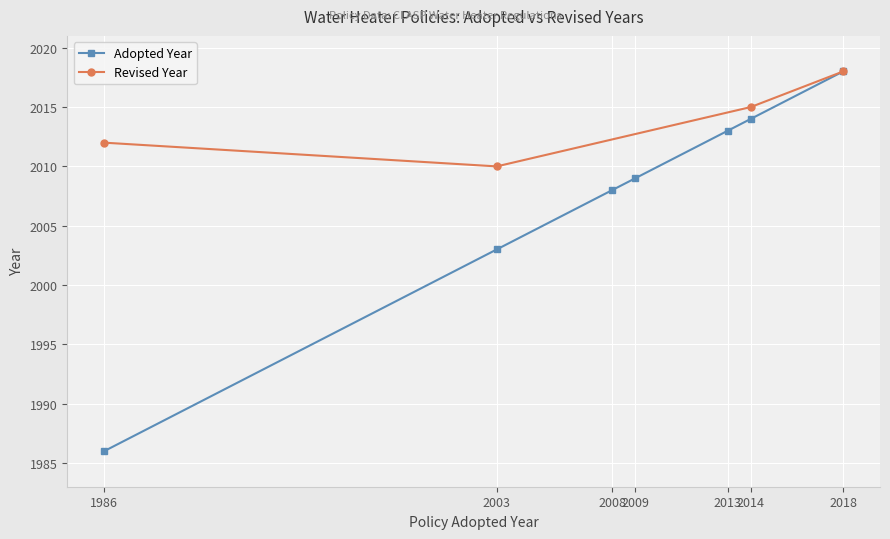

Is it true that the value at 2009 is 2791?

False